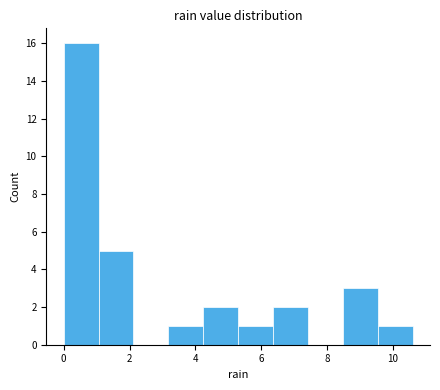

Which range on the x-axis has the tallest bar?

0.00 to 1.06